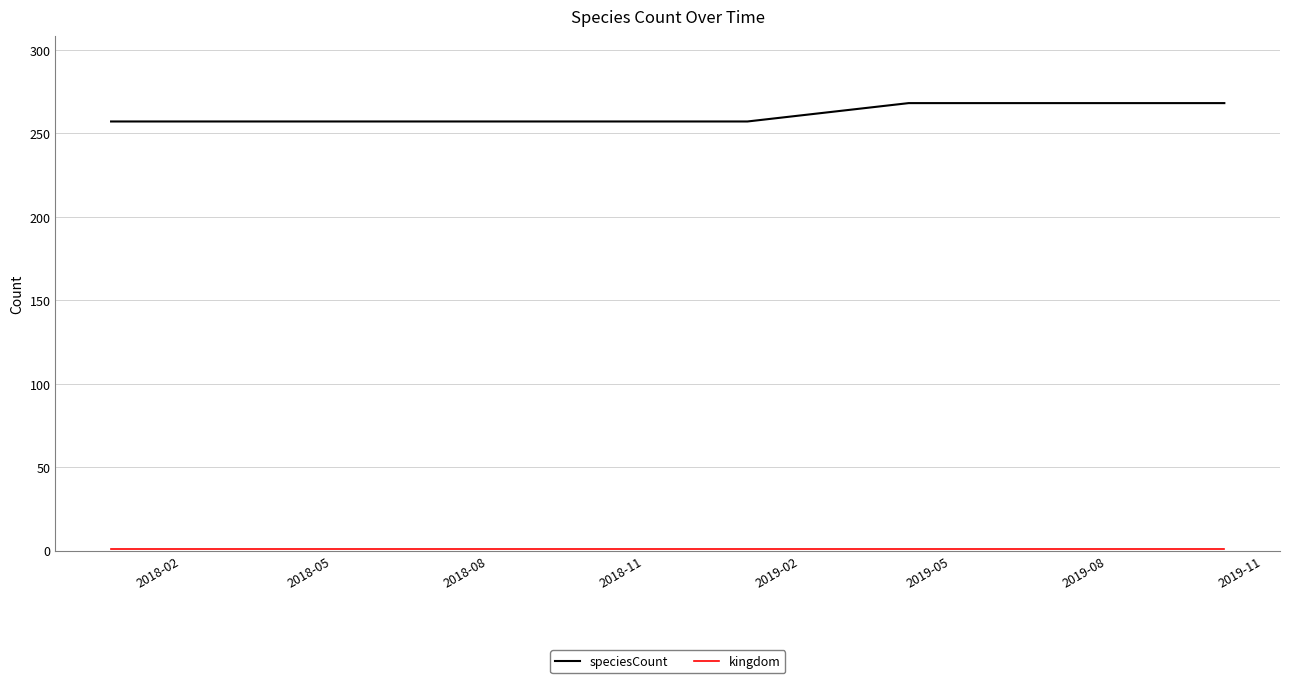

Which series has the largest total across all categories?

speciesCount